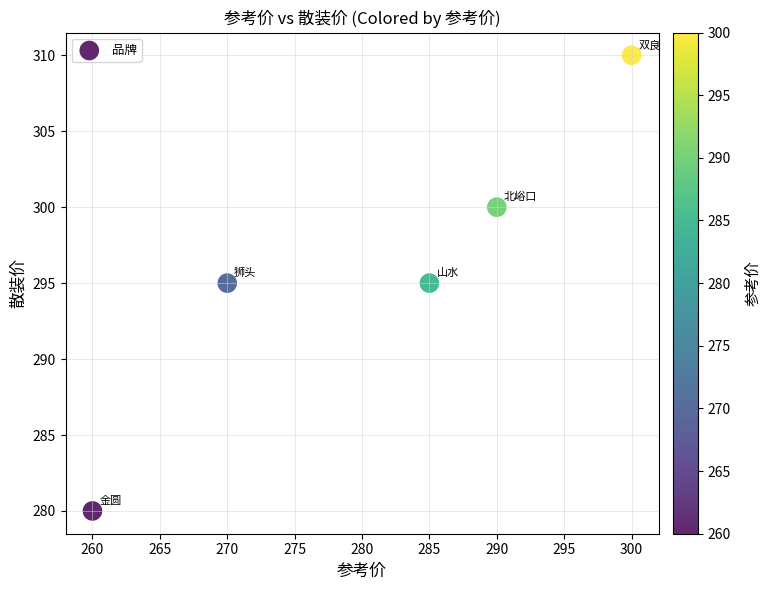

What is the range of X values (max minus min)?

40